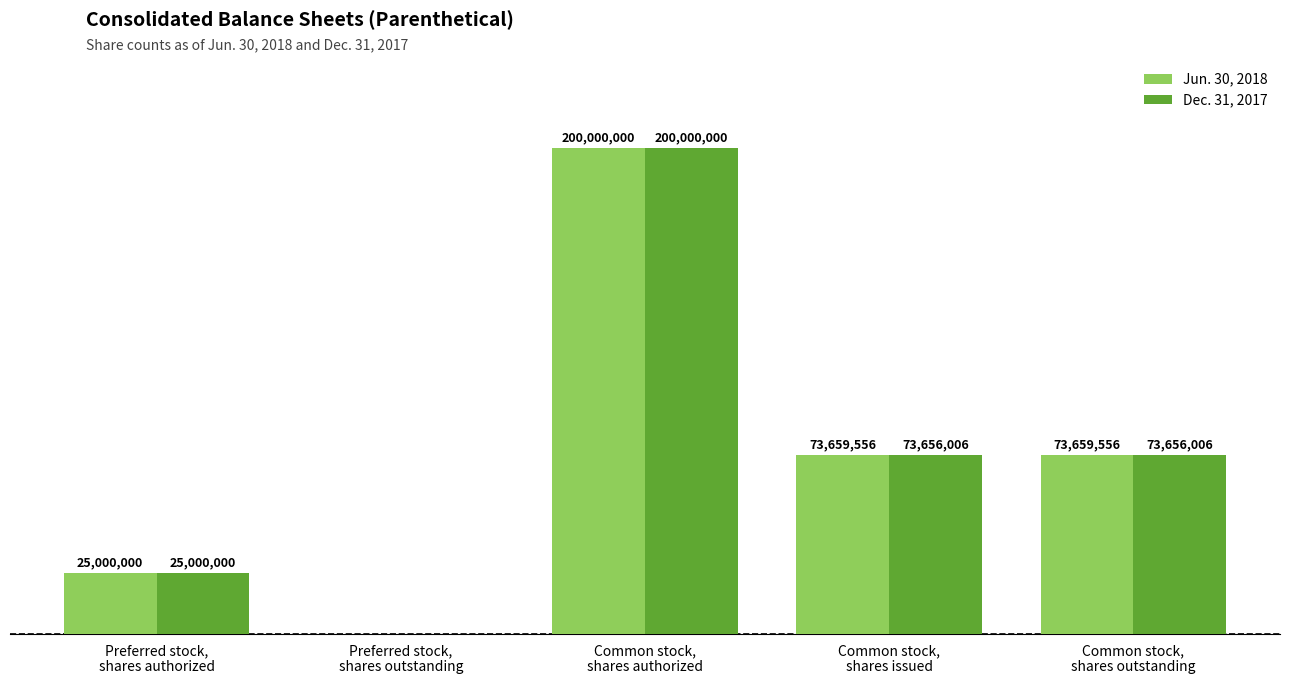

The Dec. 31, 2017 series shows 25000000 at Preferred stock,
shares authorized. True or false?

True